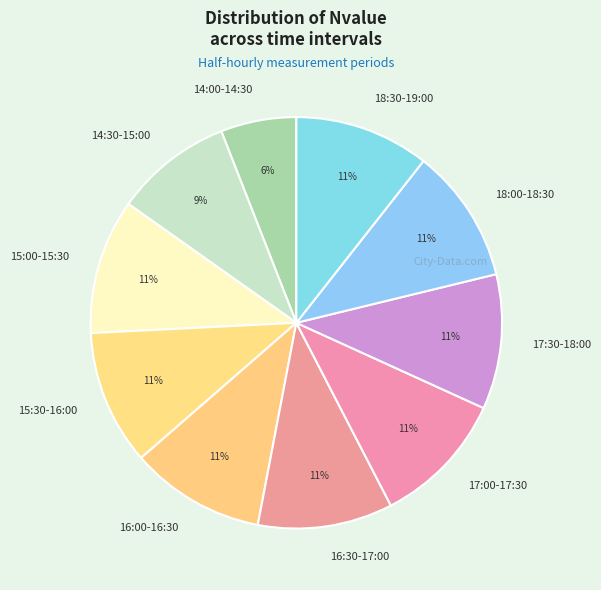

True or false: 16:30-17:00 accounts for 11% of the total.

True